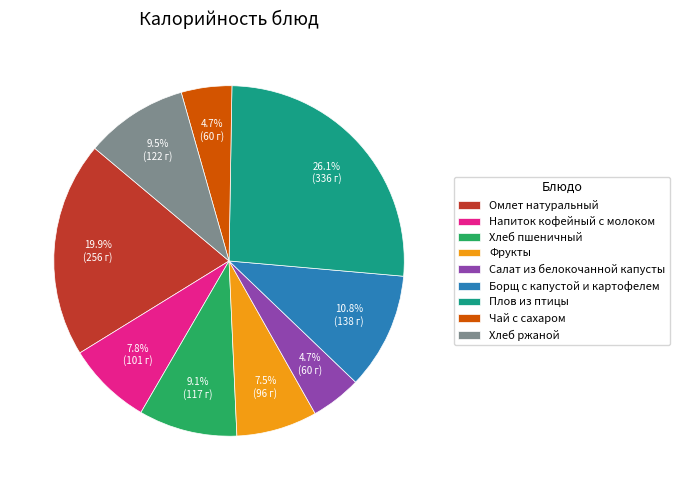

What percentage is the Салат из белокочанной капусты slice, to the nearest percent?

5%